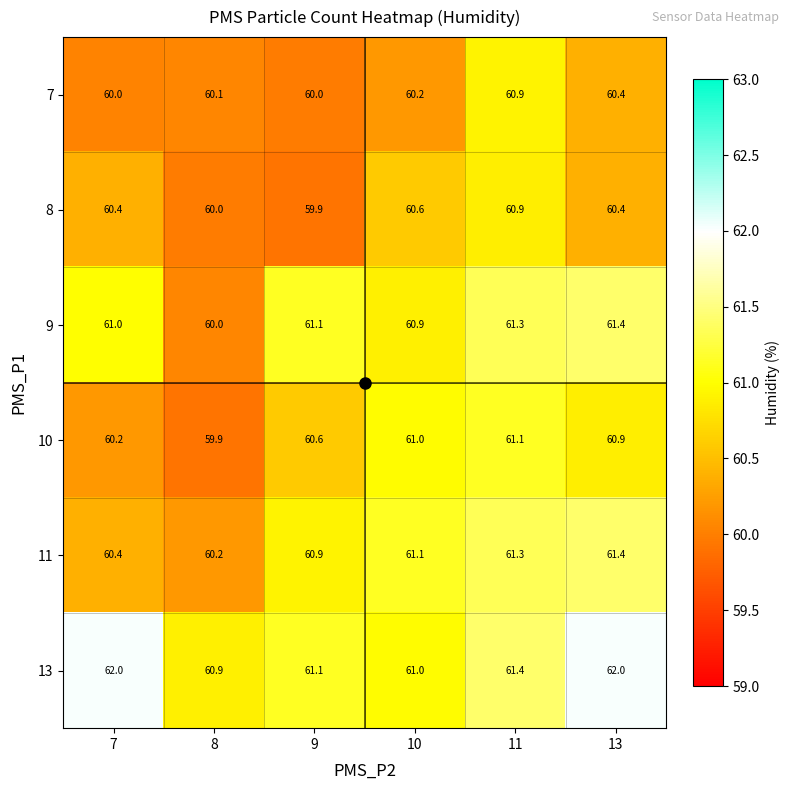

The value of 13 at 7 is 32.7. True or false?

False